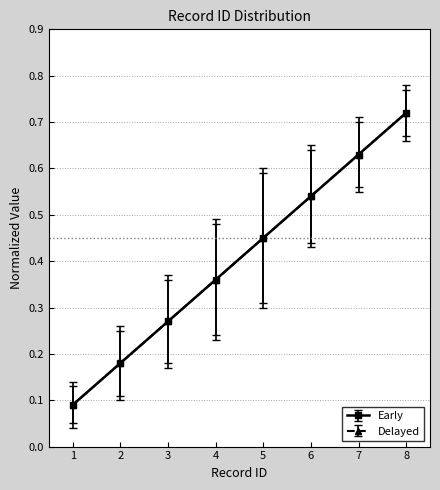

What is the approximate value of Early at 5?

0.4